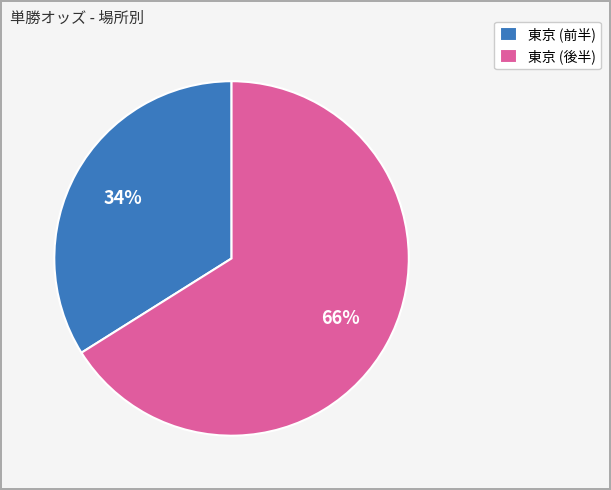

To the nearest percent, what percentage of the pie is 東京 (後半)?

66%